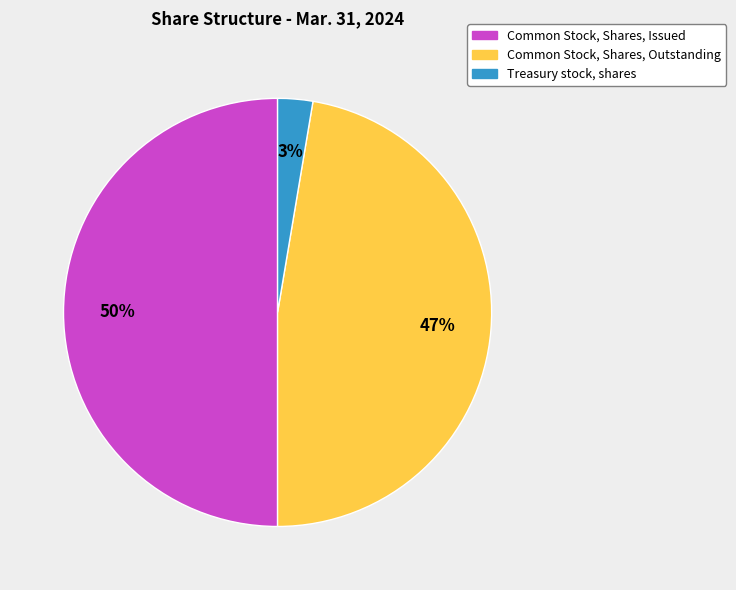

Does Common Stock, Shares, Outstanding represent more than half of the total?

No